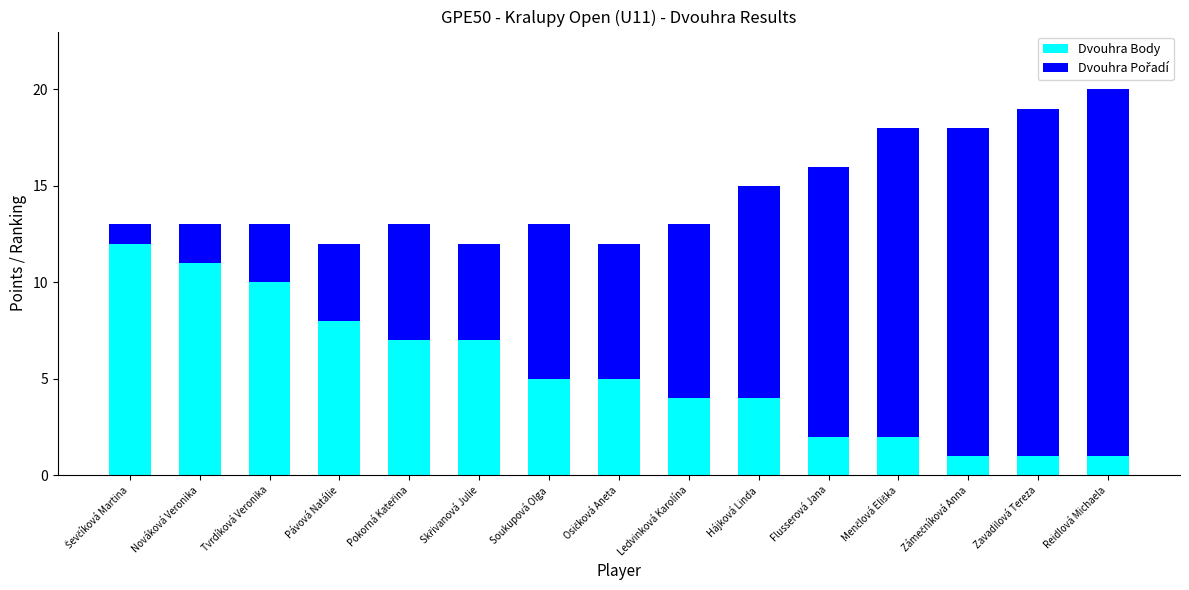

How many values in the Dvouhra Body series are below 5?

7